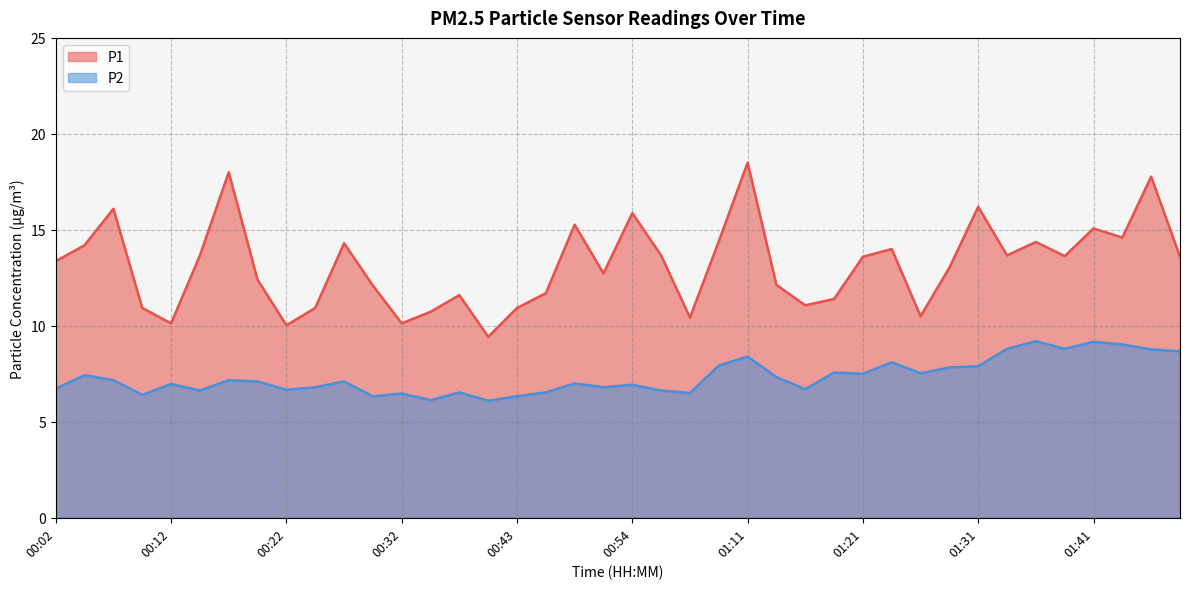

What is the difference between the highest and lowest values at 01:39?

4.8